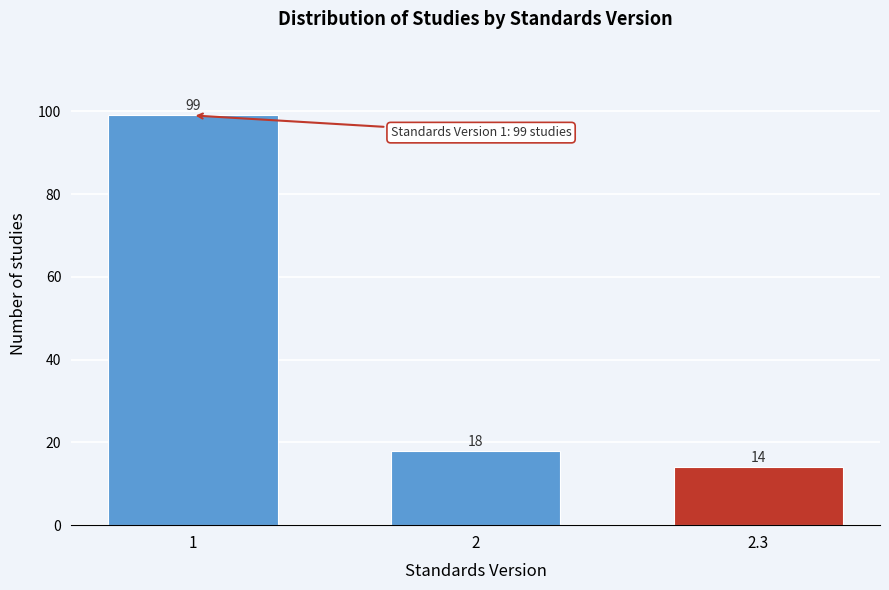

Reading left to right, extract all data points from this chart.

99	18	14